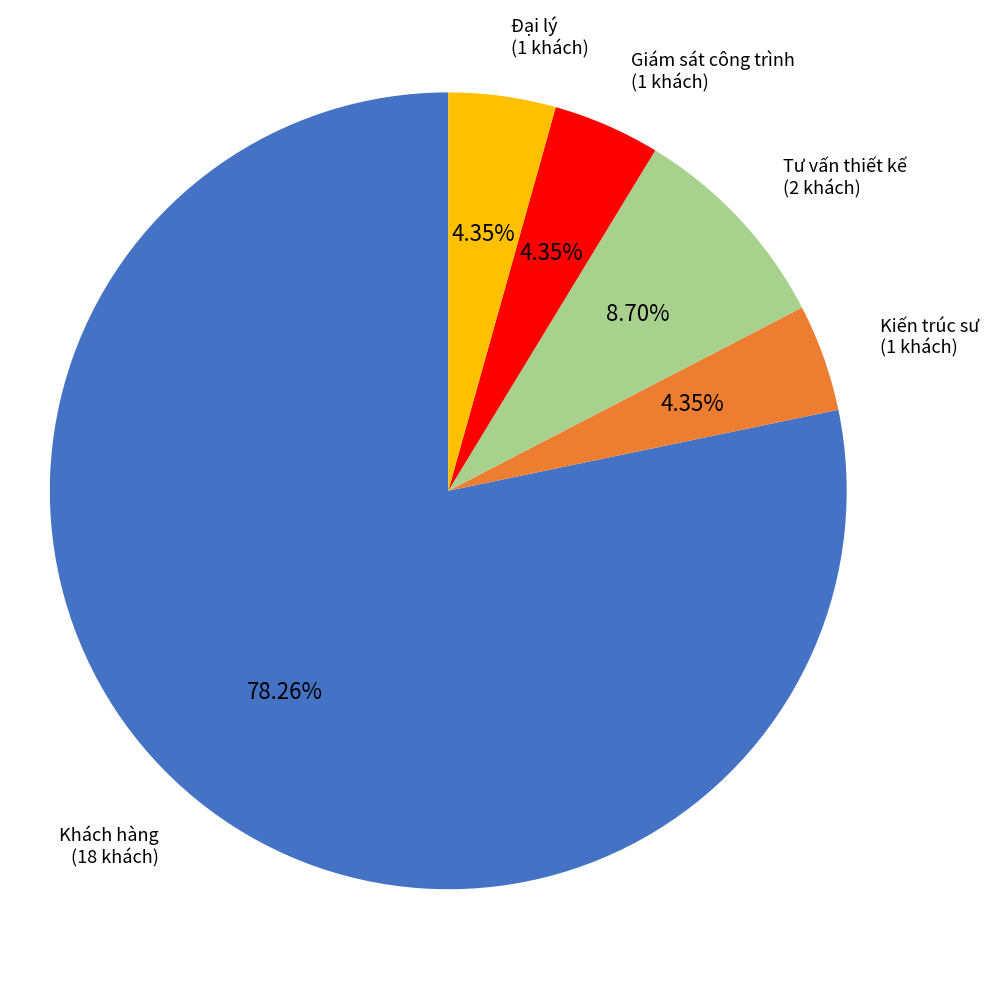

Which slice is the largest?

Khách hàng